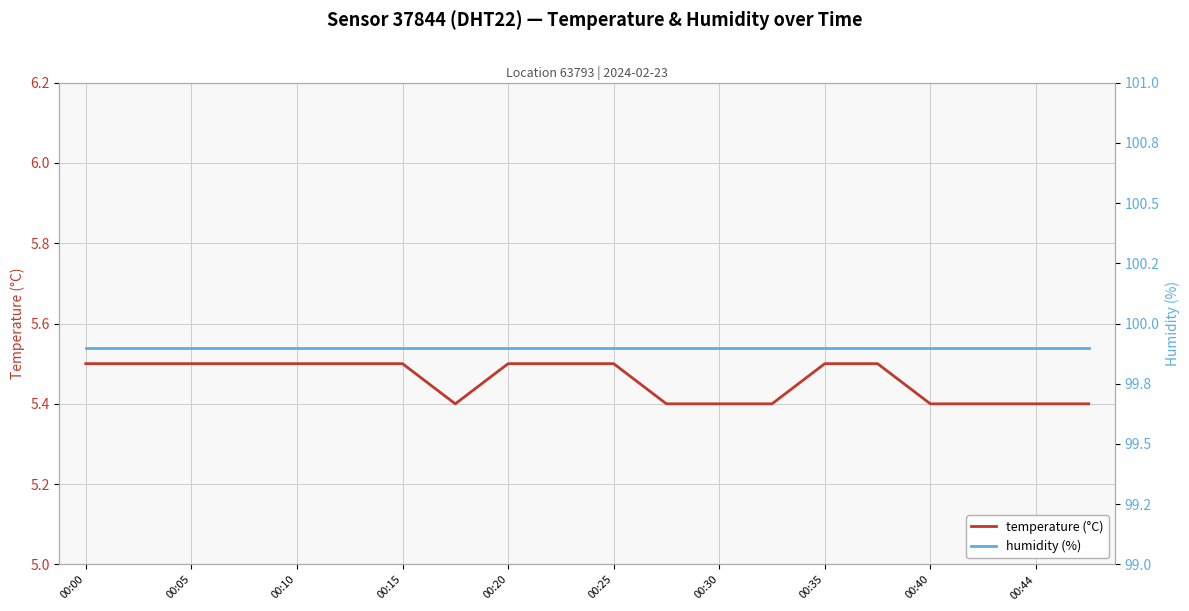

The value of temperature (°C) at 00:15 is 5.5. True or false?

True